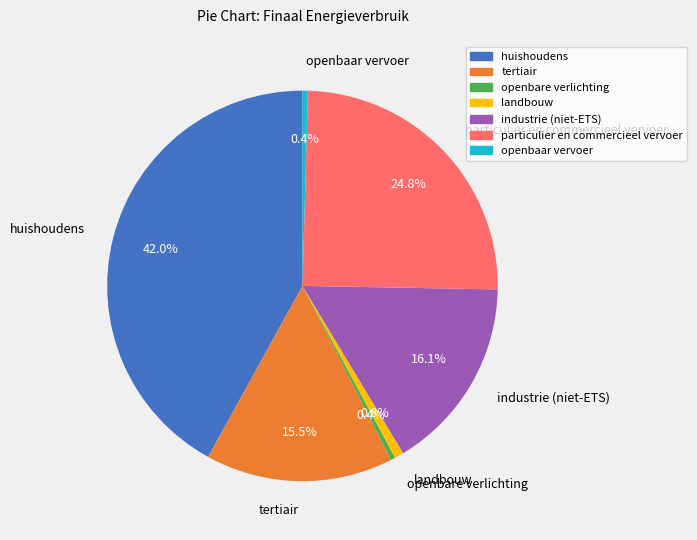

Which category has the biggest portion of the pie?

huishoudens